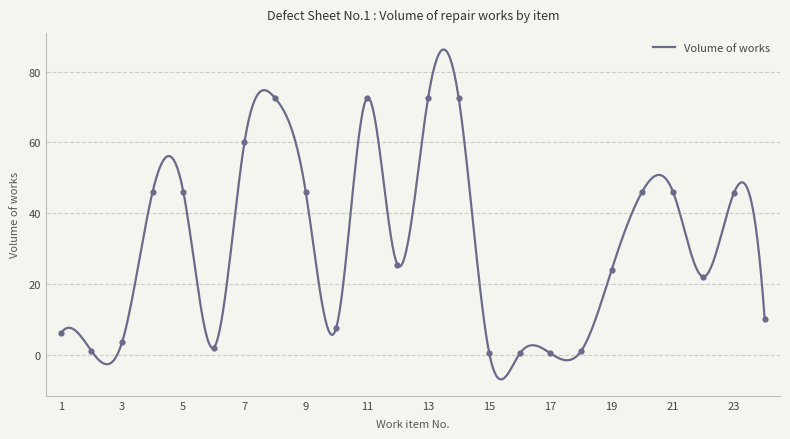

Which has a higher value, 23 or 10?

23